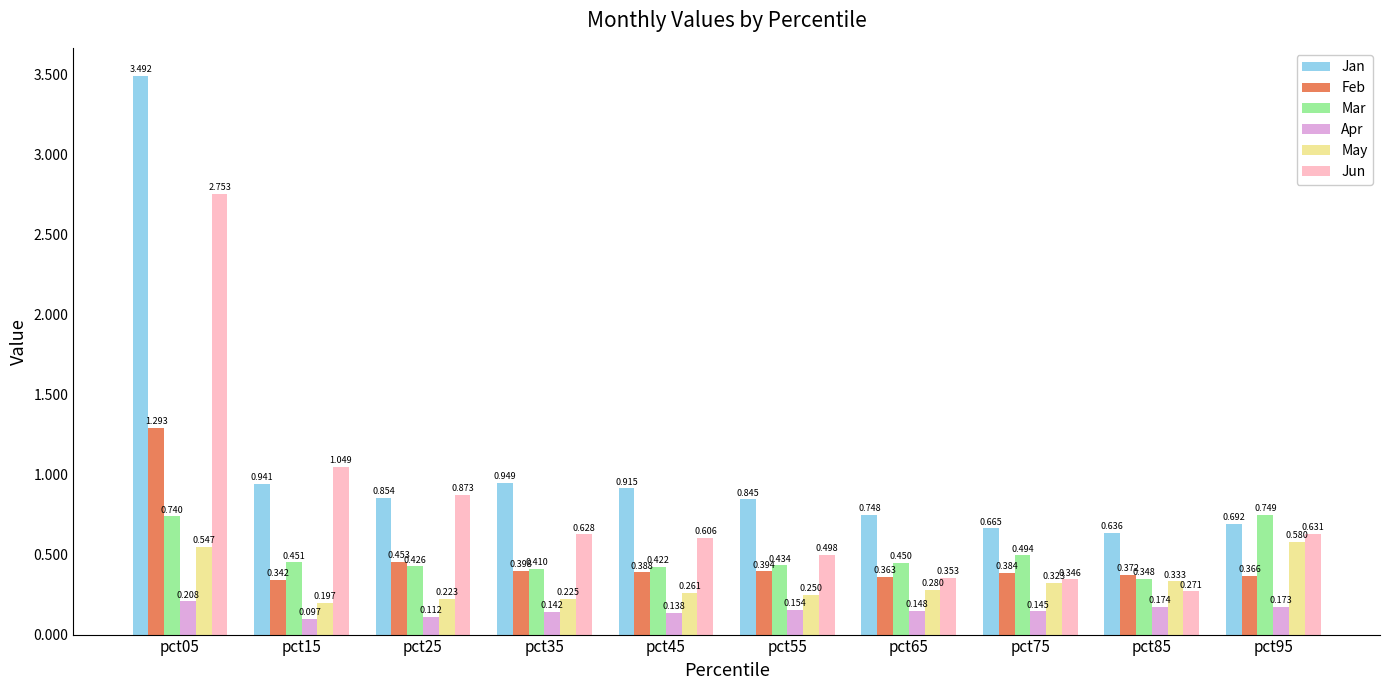

Which series has the largest range (max minus min)?

Jan